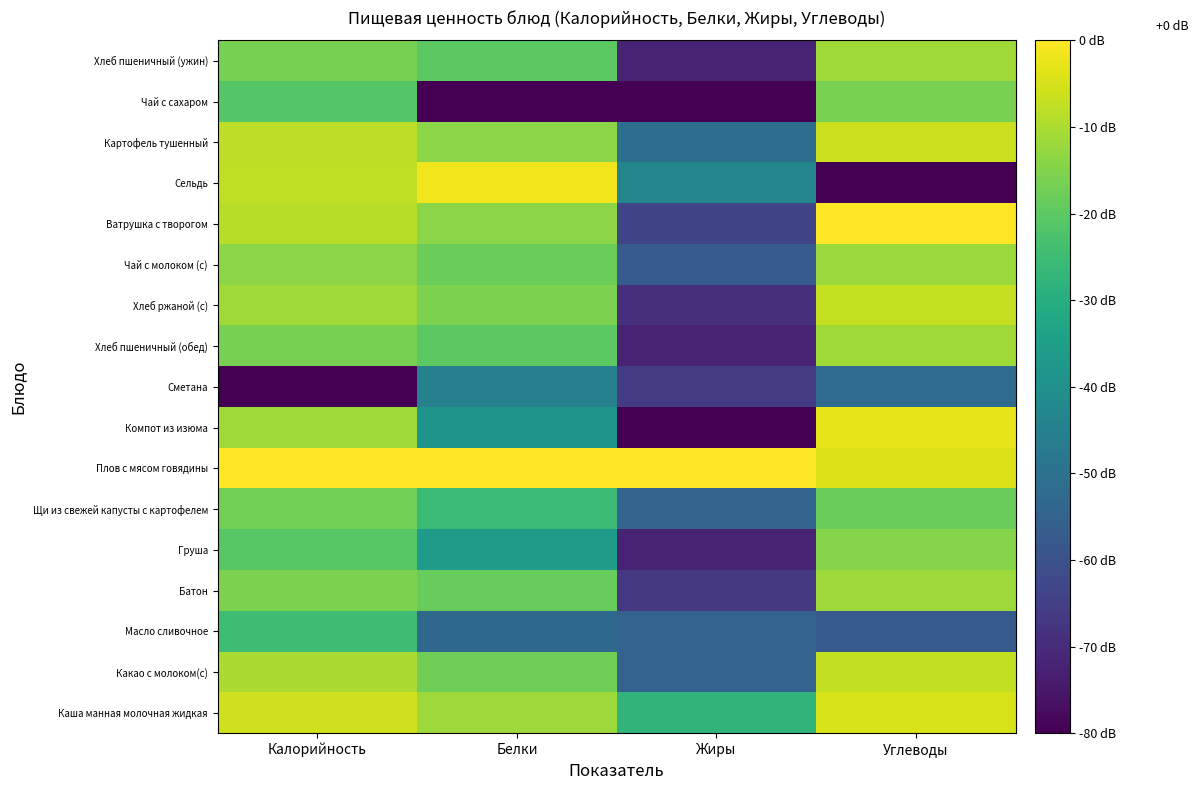

Which has a higher value, Белки or Углеводы?

Углеводы